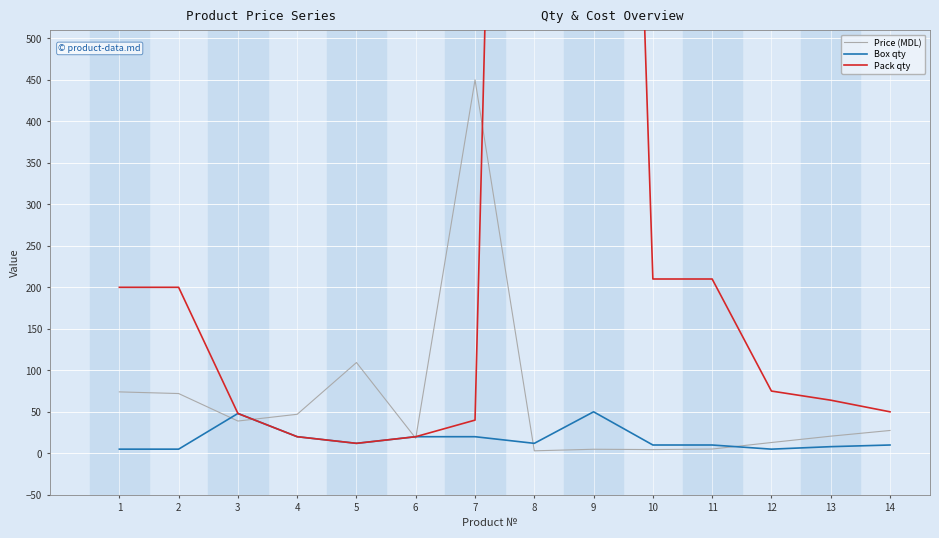

Where is the first local minimum for Box qty?

5